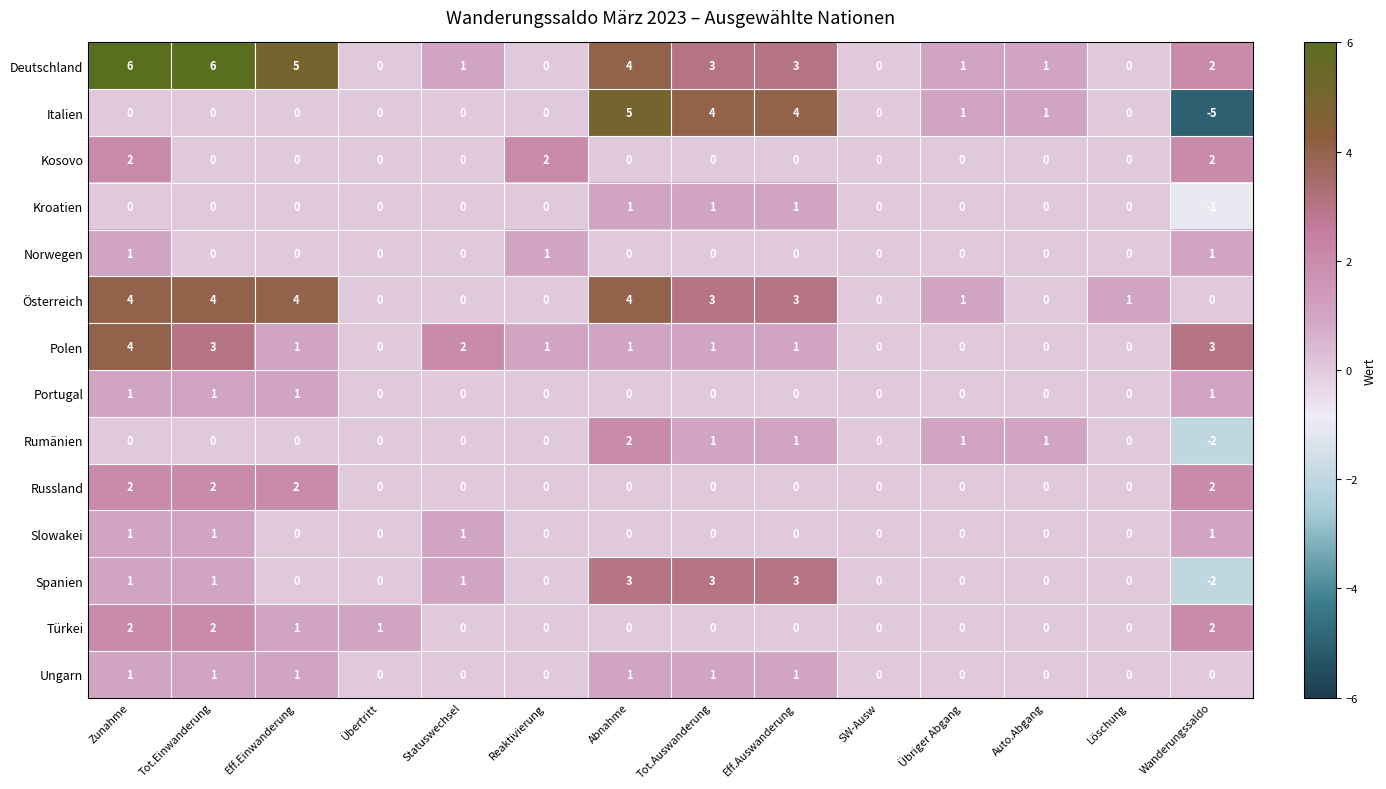

What is the difference between the maximum and minimum values in the Österreich series?

4